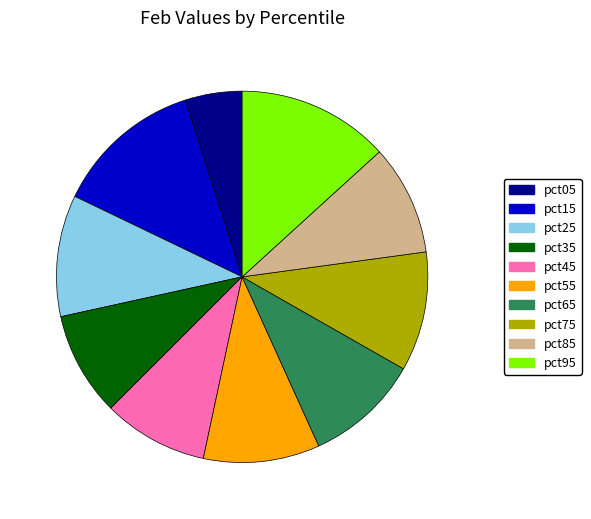

Which slice is the smallest?

pct05